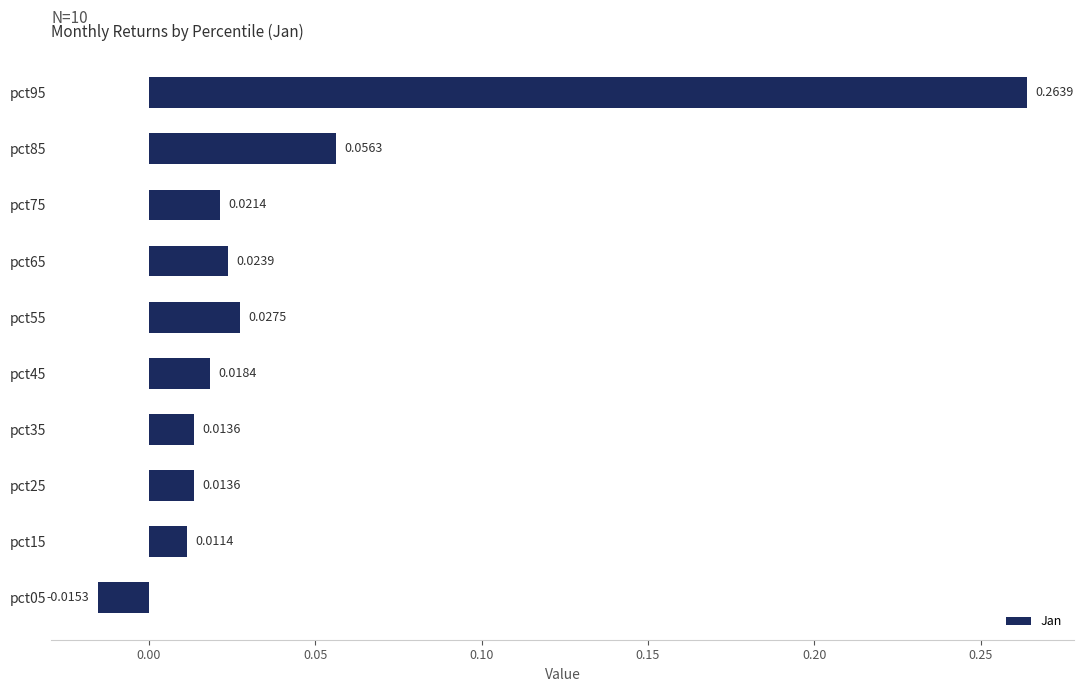

What is the sum of all values?

0.4